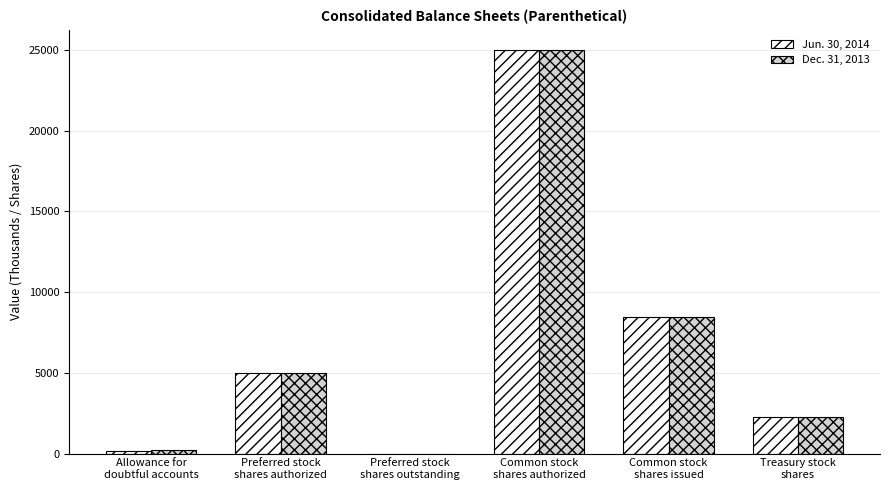

Which category has the highest value across all series?

Common stock
shares authorized